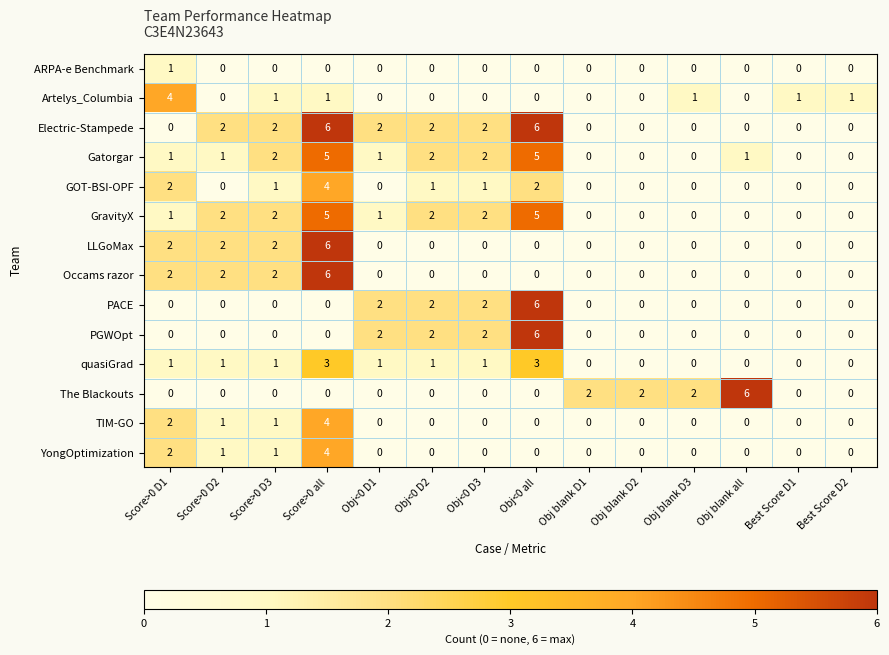

Which series has the largest total across all categories?

Electric-Stampede